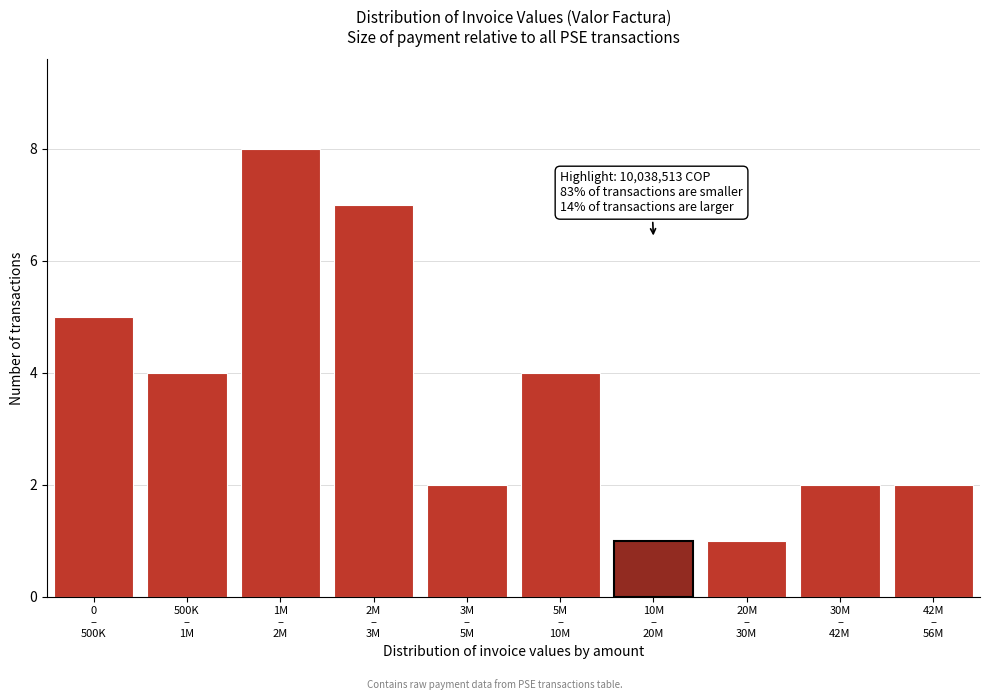

Reading right to left, extract all data points from this chart.

2	2	1	1	4	2	7	8	4	5